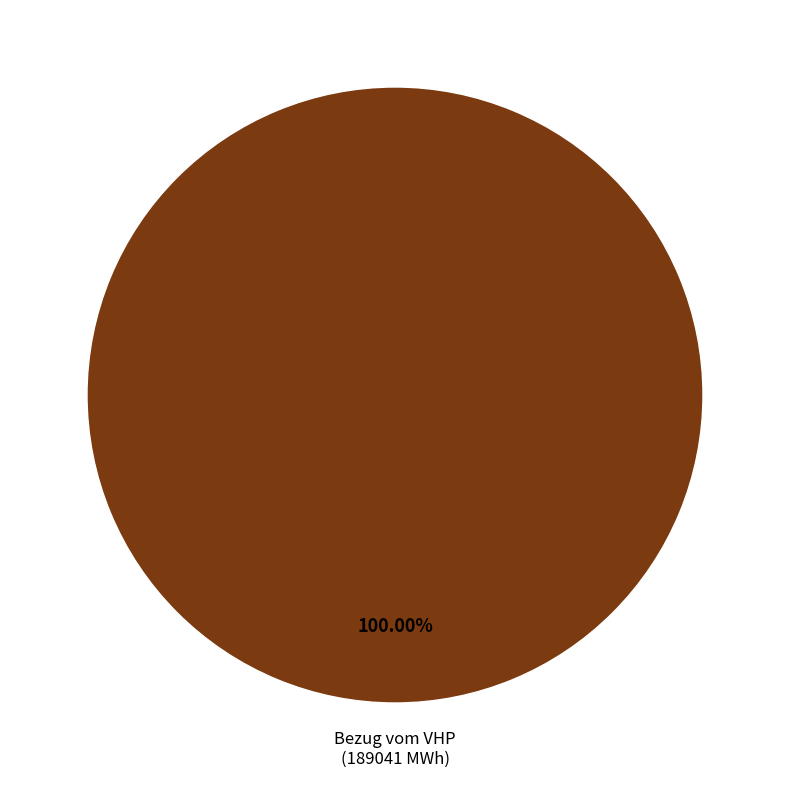

Is there any slice that represents more than half of the pie?

Yes